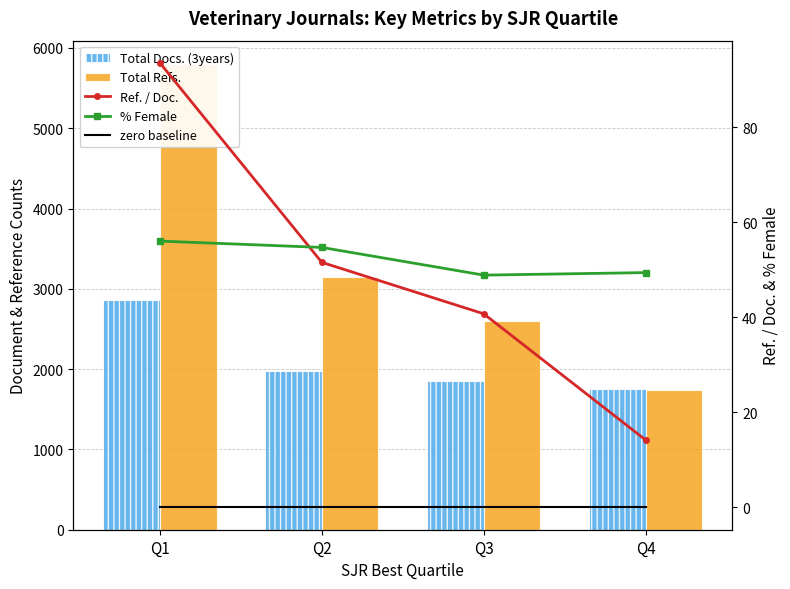

Where does the Total Refs. series first go above 3147?

Q1